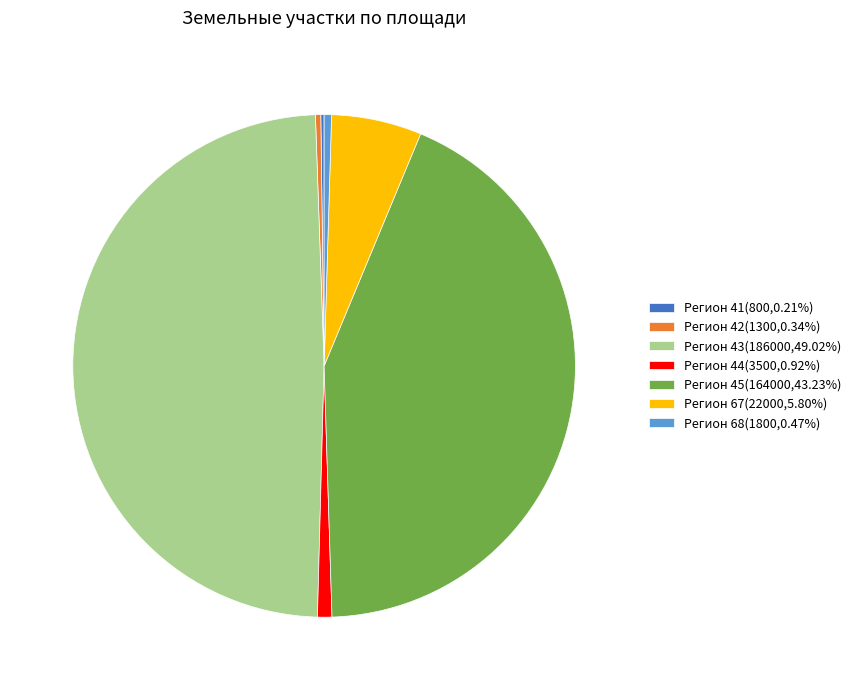

Approximately how many times larger is the value at Регион 45(164000,43.23%) compared to Регион 68(1800,0.47%)?

91.1